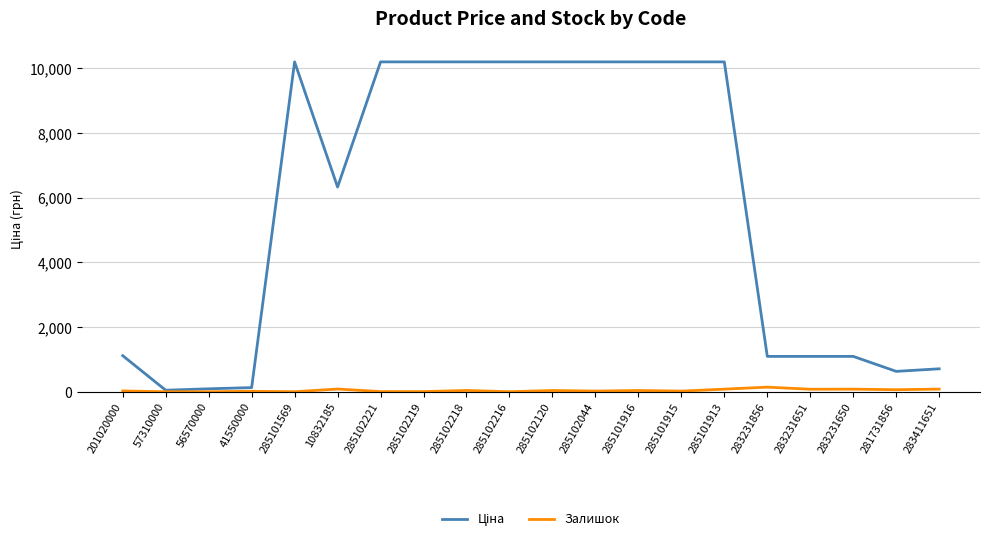

True or false: Залишок has a value of 0.0 at 57310000.

True